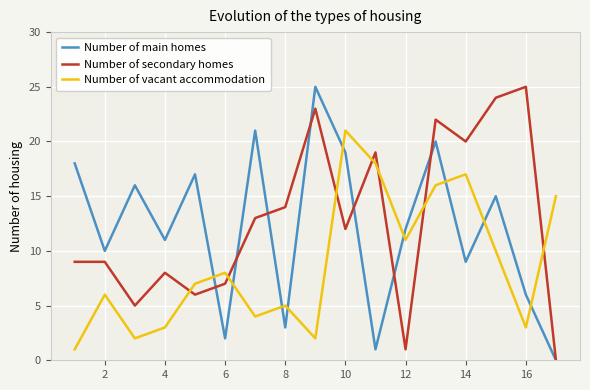

After their last crossing, which series has the higher values: Number of secondary homes or Number of vacant accommodation?

Number of vacant accommodation